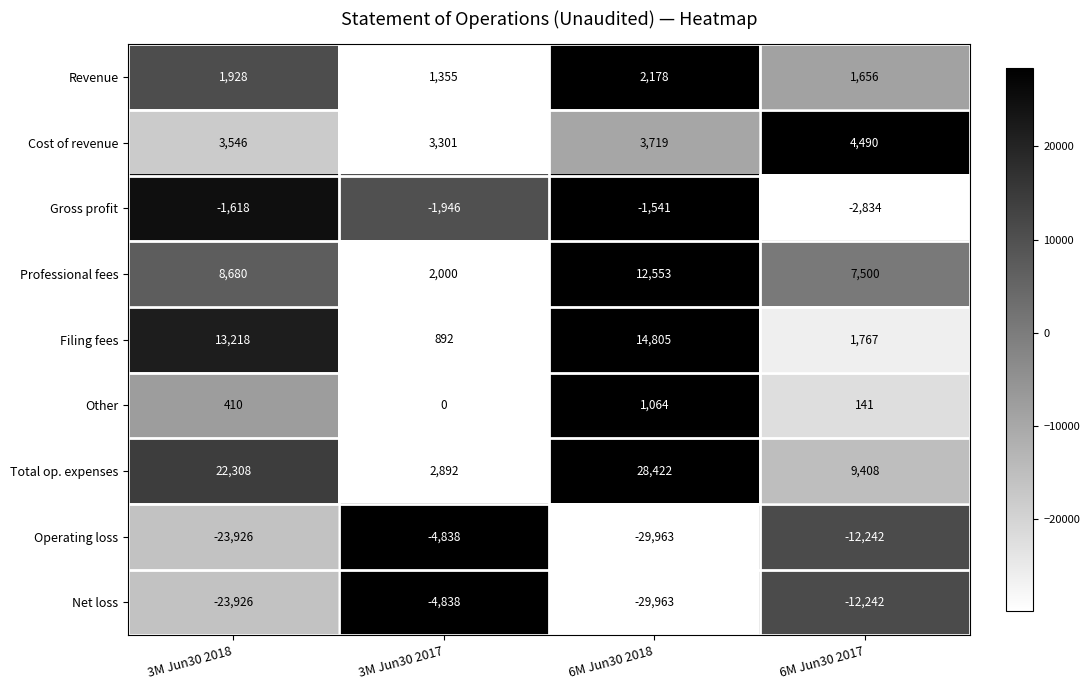

The value of Revenue at 6M Jun30 2017 is 2413. True or false?

False